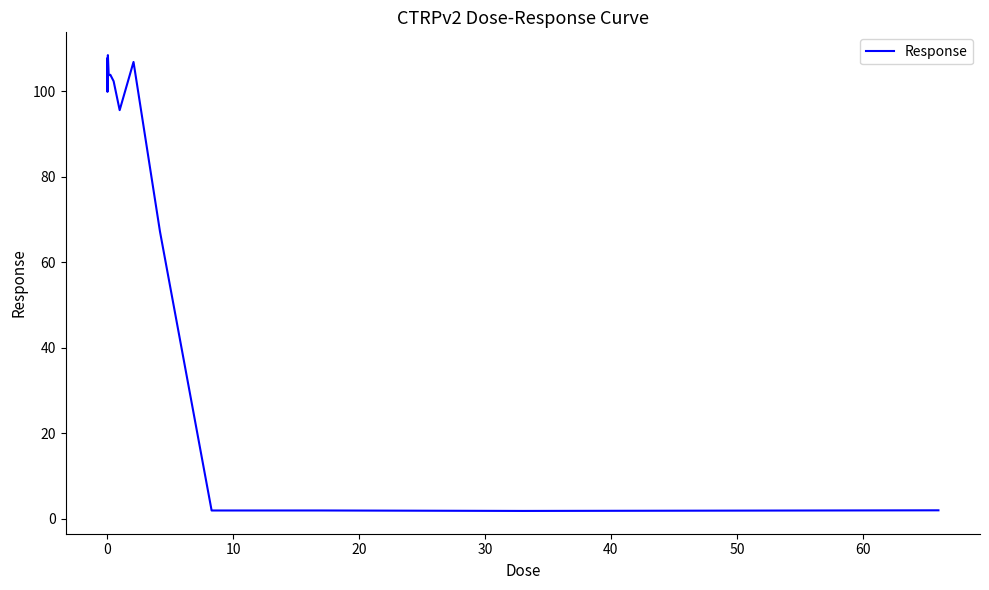

How many lines are shown in the chart?

1